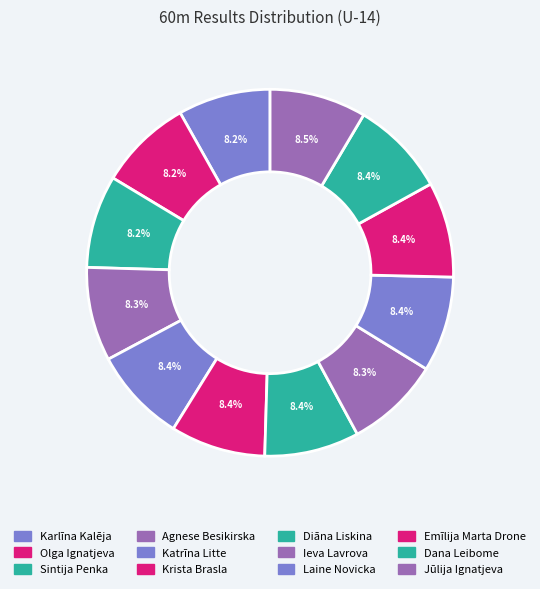

How many slices are in this pie chart?

12